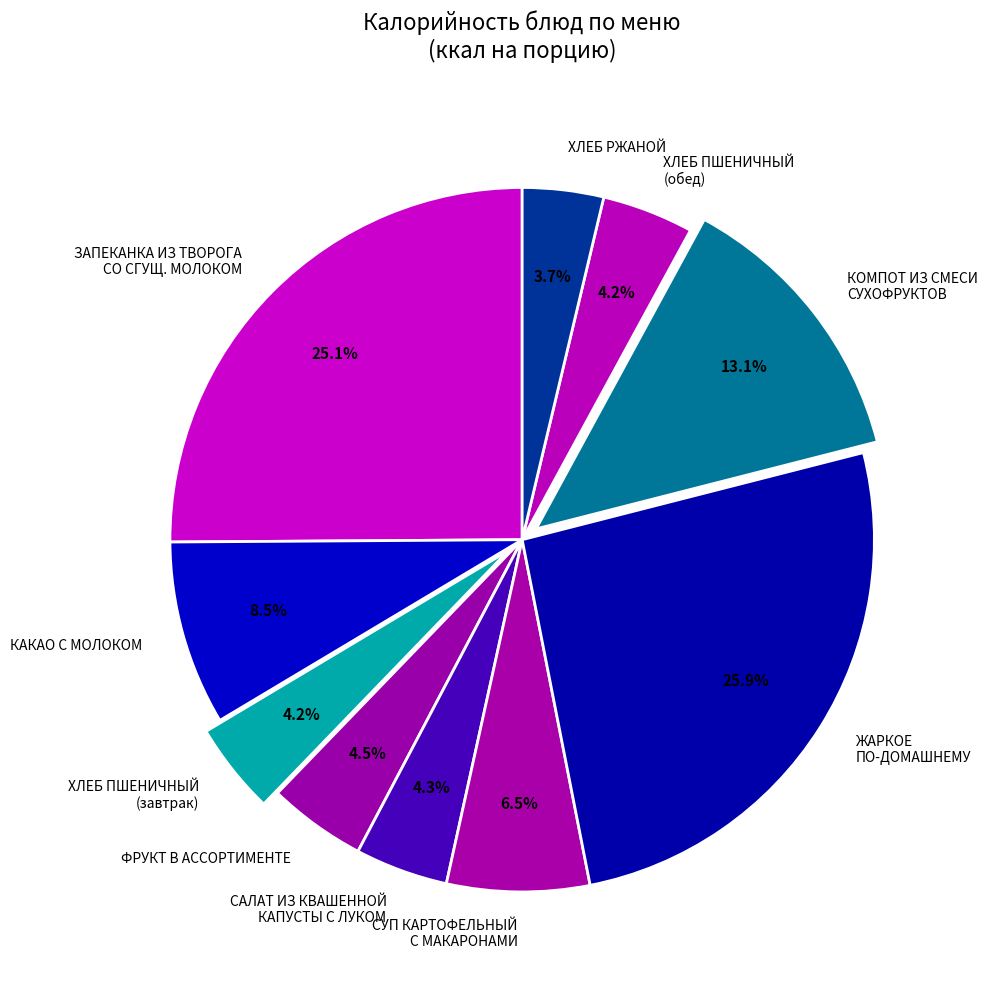

Is the sum of САЛАТ ИЗ КВАШЕННОЙ КАПУСТЫ С ЛУКОМ and СУП КАРТОФЕЛЬНЫЙ С МАКАРОНАМИ greater than half?

No